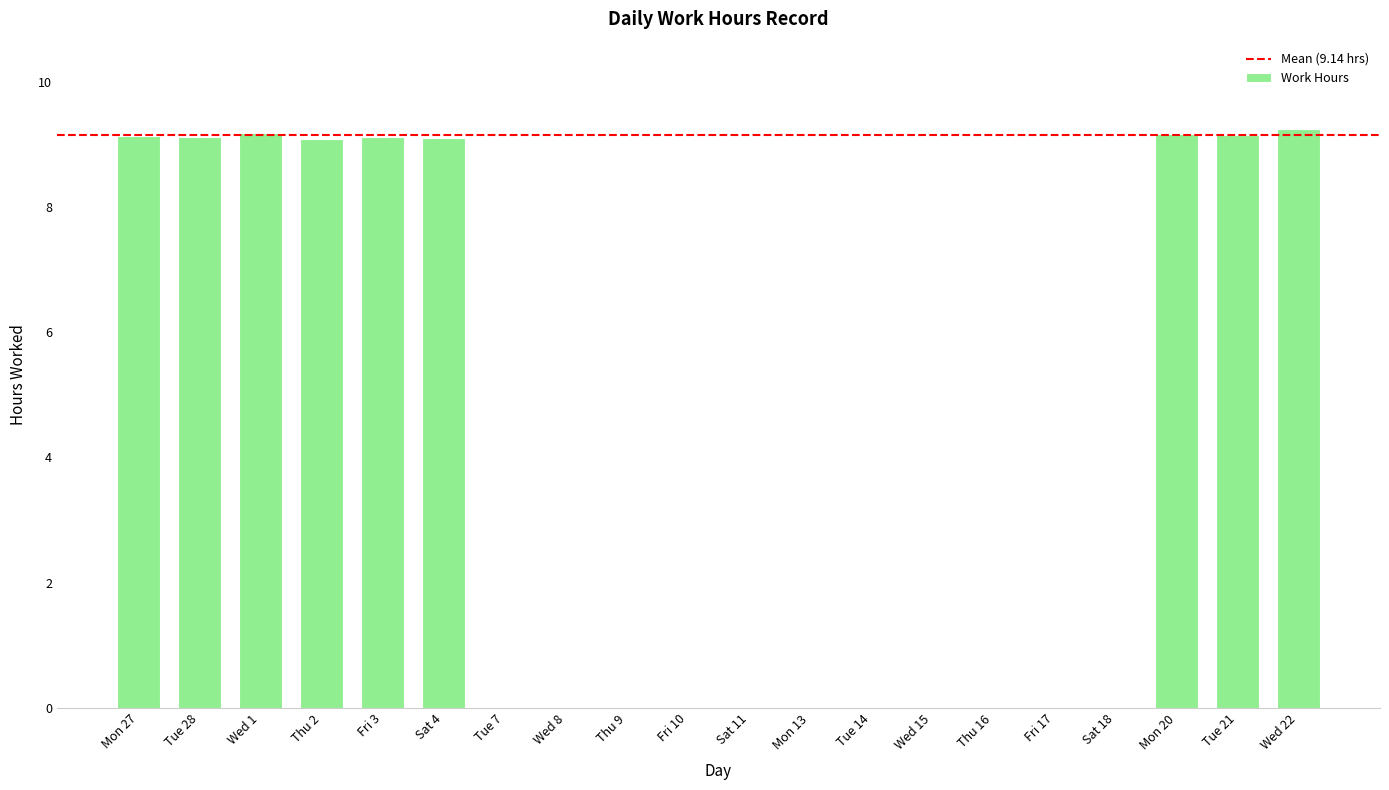

What is the sum of all values?

82.3